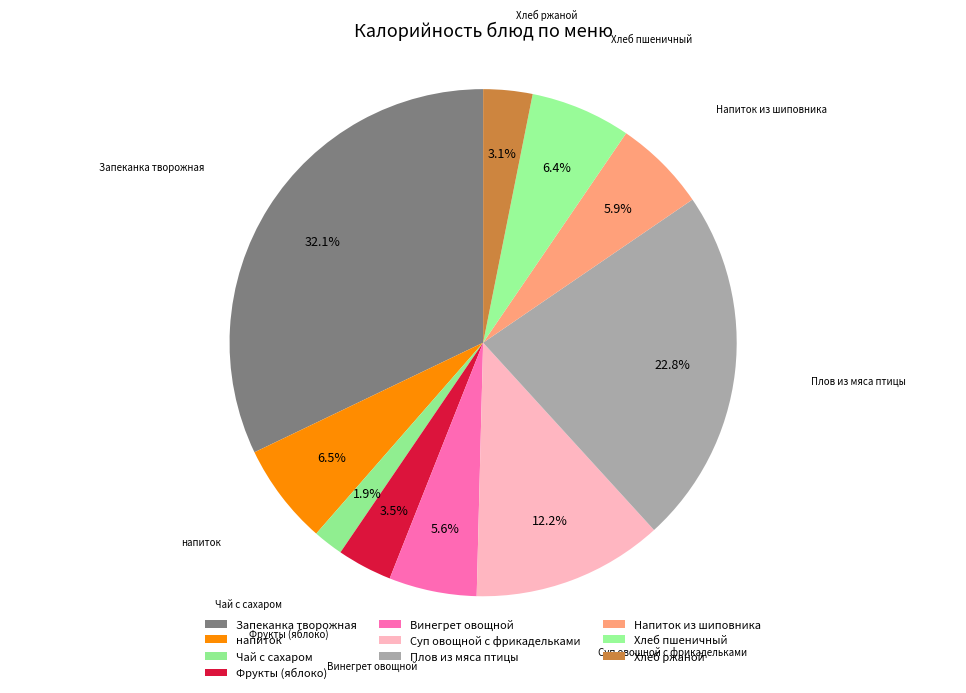

Count the number of slices in the pie.

10